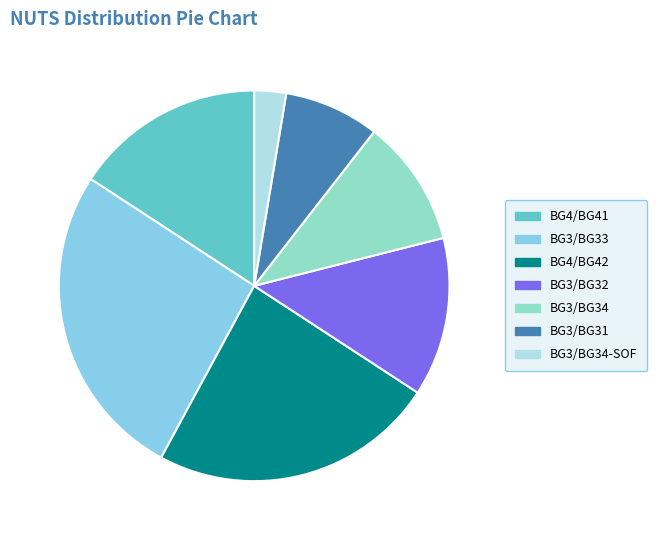

Combined, do BG3/BG34 and BG3/BG34-SOF account for over 50%?

No